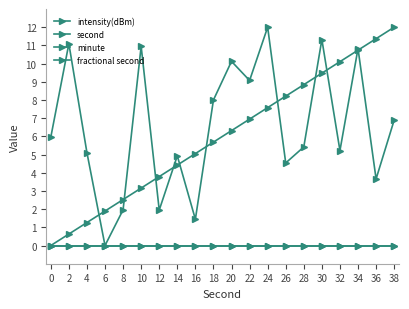

Is this an area chart (filled region under the line)?

No